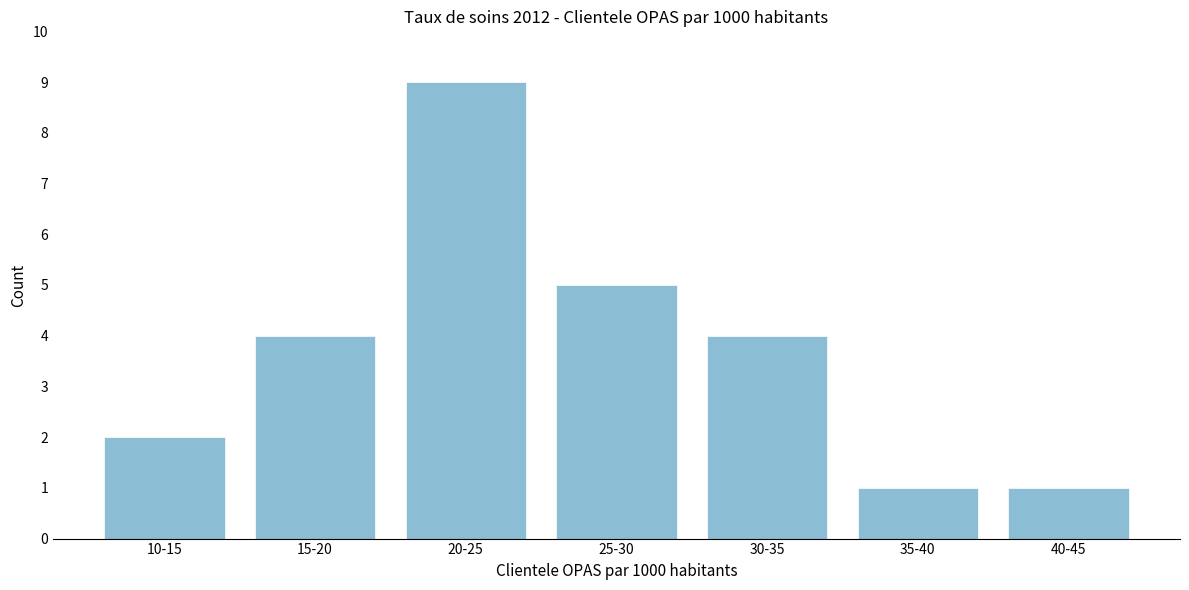

Reading left to right, list all the values displayed in this chart.

2	4	9	5	4	1	1